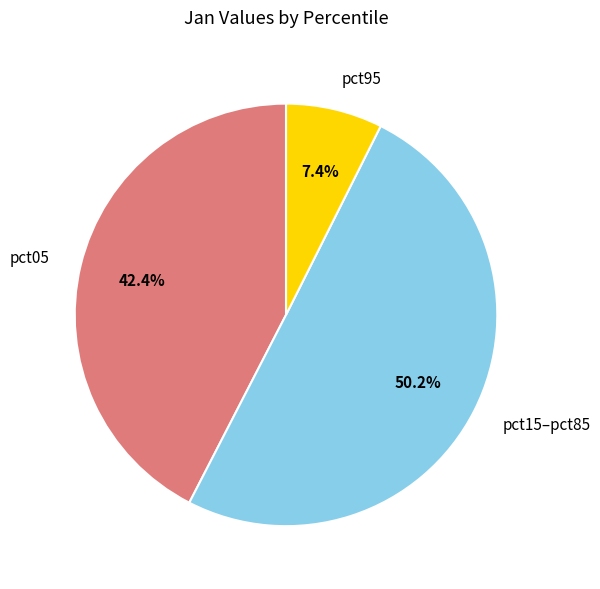

Which slice is the smallest?

pct95